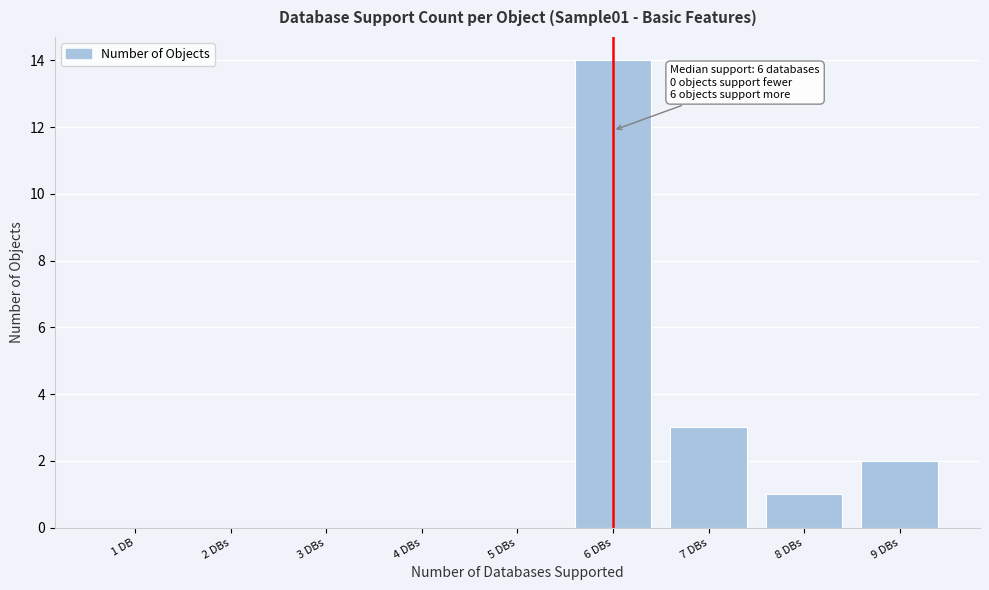

Reading left to right, what are all the values shown in this chart?

1 DB=0	2 DBs=0	3 DBs=0	4 DBs=0	5 DBs=0	6 DBs=14	7 DBs=3	8 DBs=1	9 DBs=2